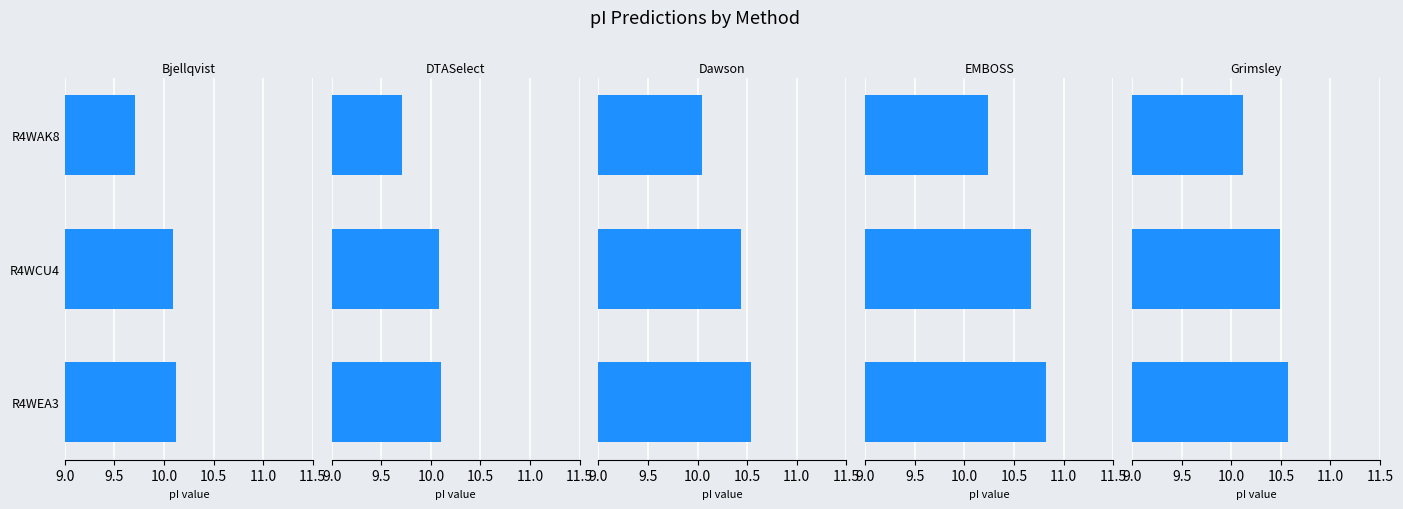

What are all the series names shown in the legend?

Bjellqvist, DTASelect, Dawson, EMBOSS, Grimsley